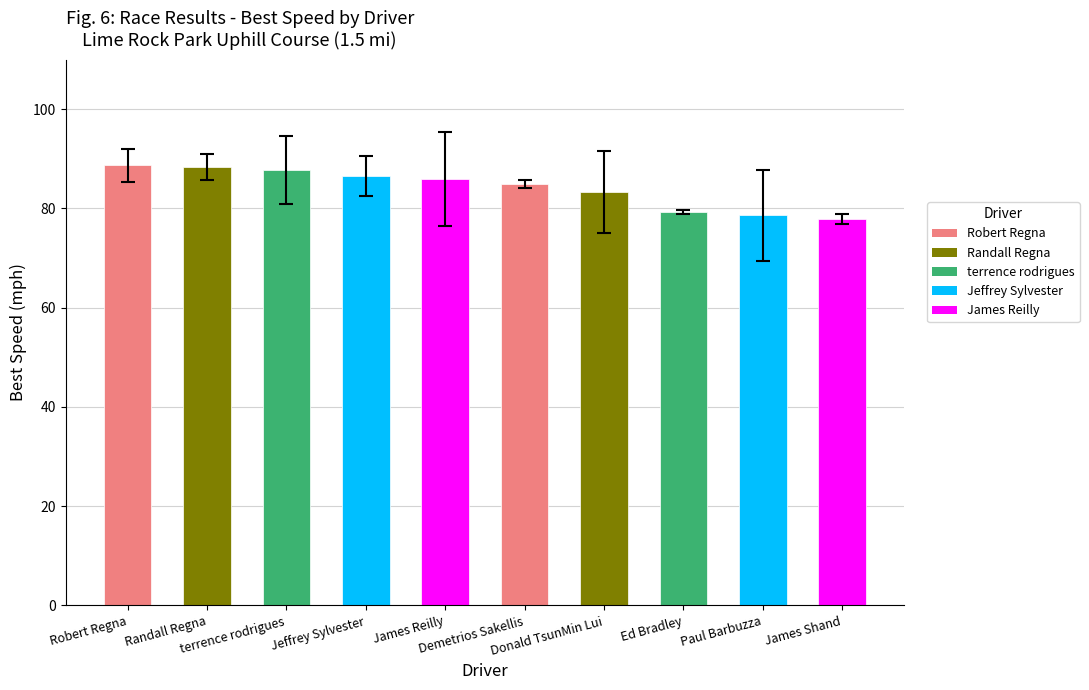

What is the average value?

84.1